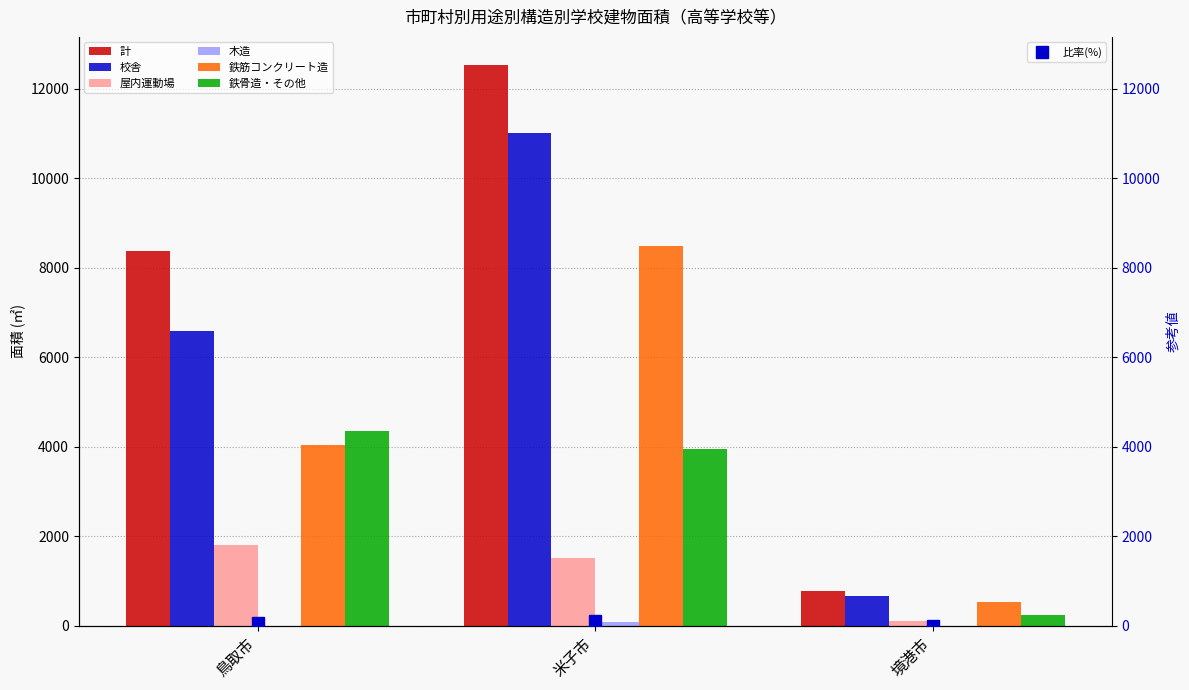

How many data points in 鉄骨造・その他 are less than 3960?

1